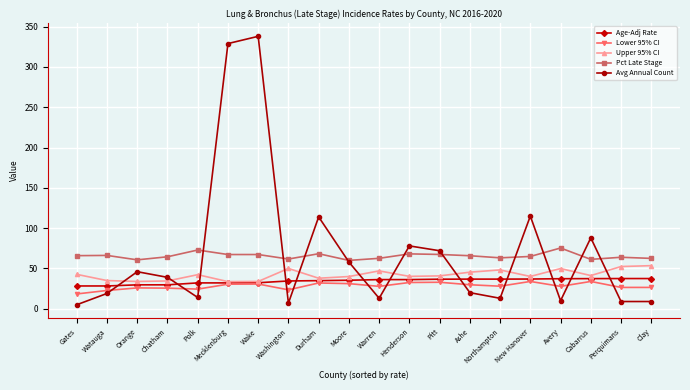

True or false: Lower 95% CI has a value of 10.1 at New Hanover.

False